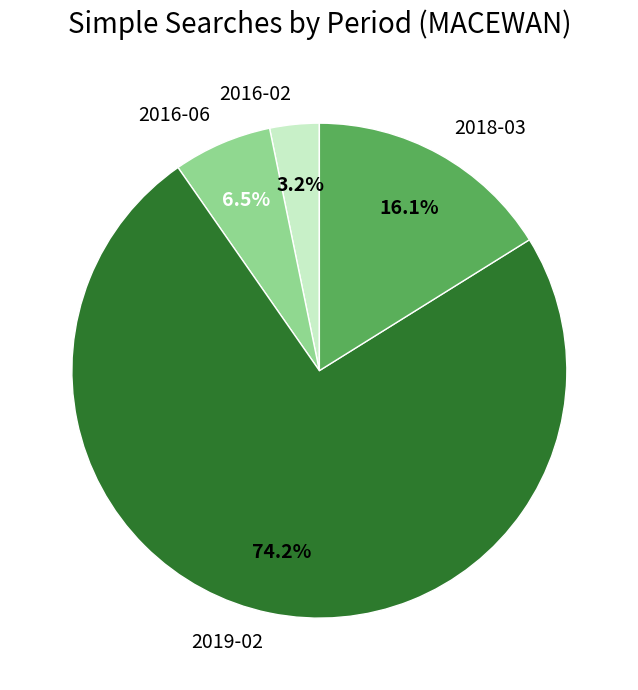

To the nearest percent, what is the combined percentage of 2016-06 and 2018-03?

23%